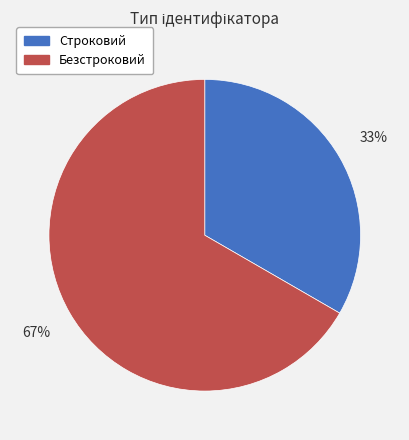

Is Безстроковий the majority of the pie?

Yes